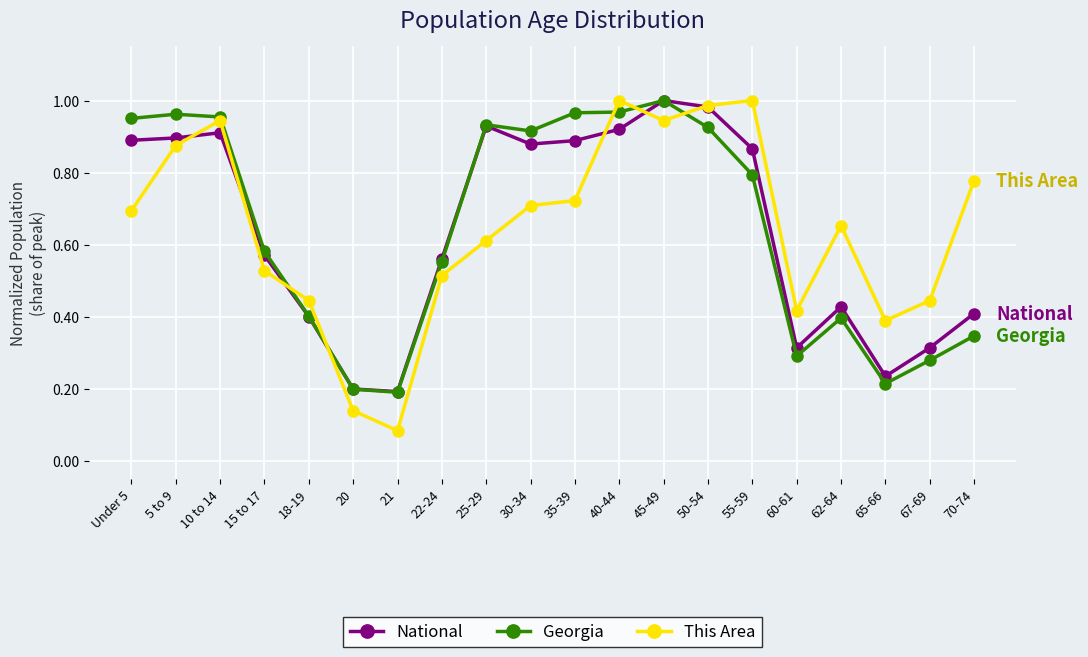

Is it true that Georgia equals 0.2 at 21?

True